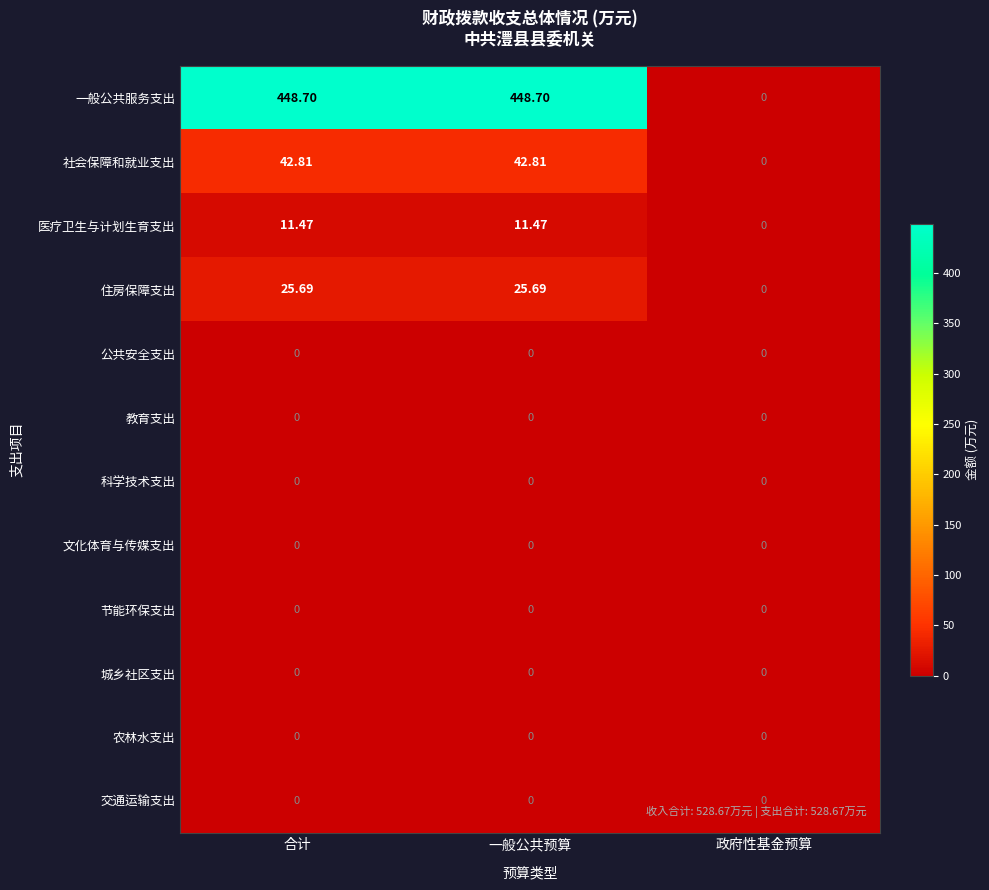

Which series changed the most between 一般公共预算 and 政府性基金预算?

一般公共服务支出